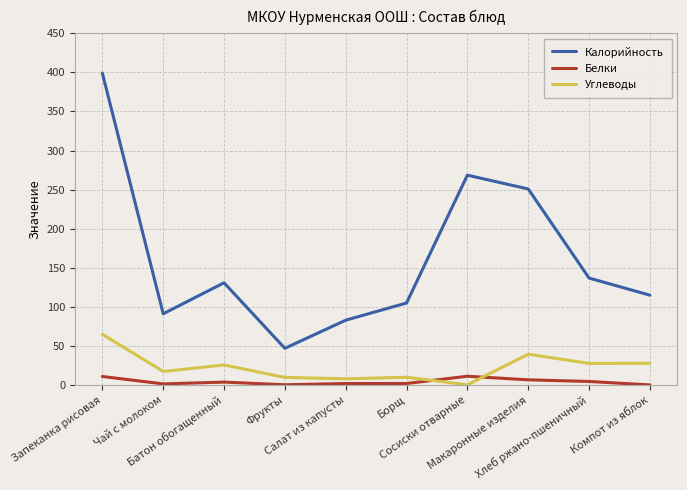

True or false: Белки and Калорийность cross at least once.

False